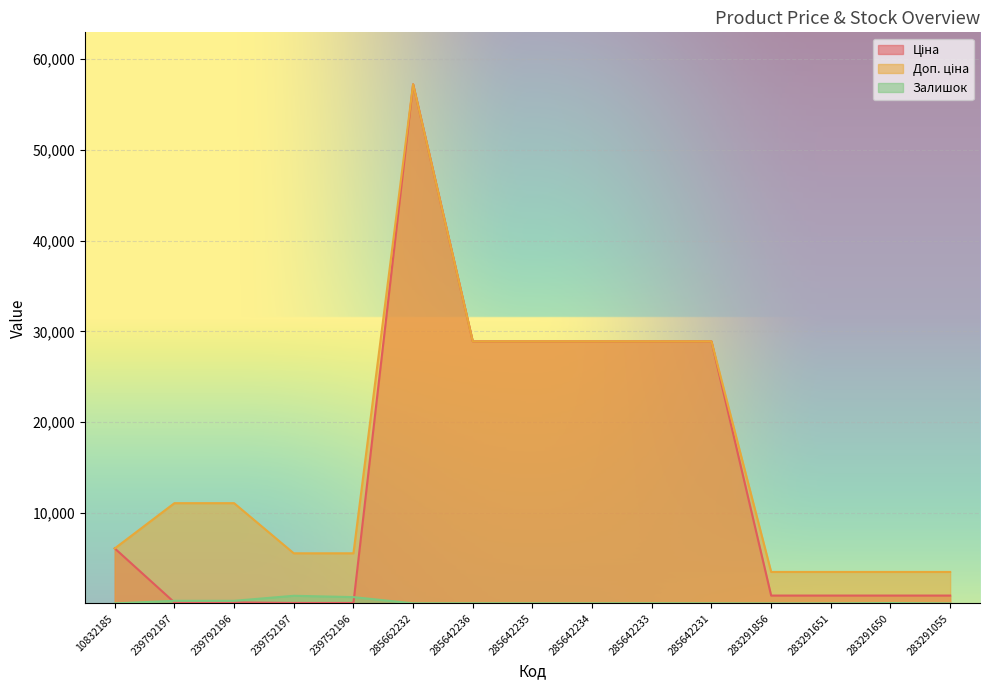

Where does the Доп. ціна series first go above 11055?

285662232